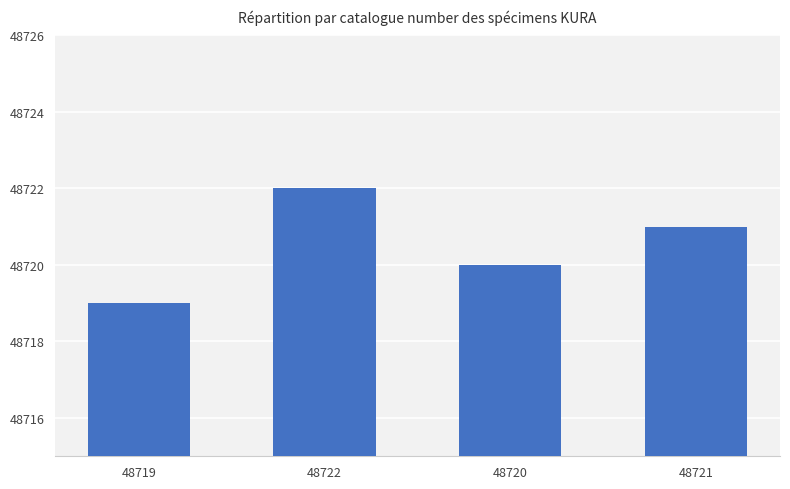

What is the minimum value shown in the chart?

48719